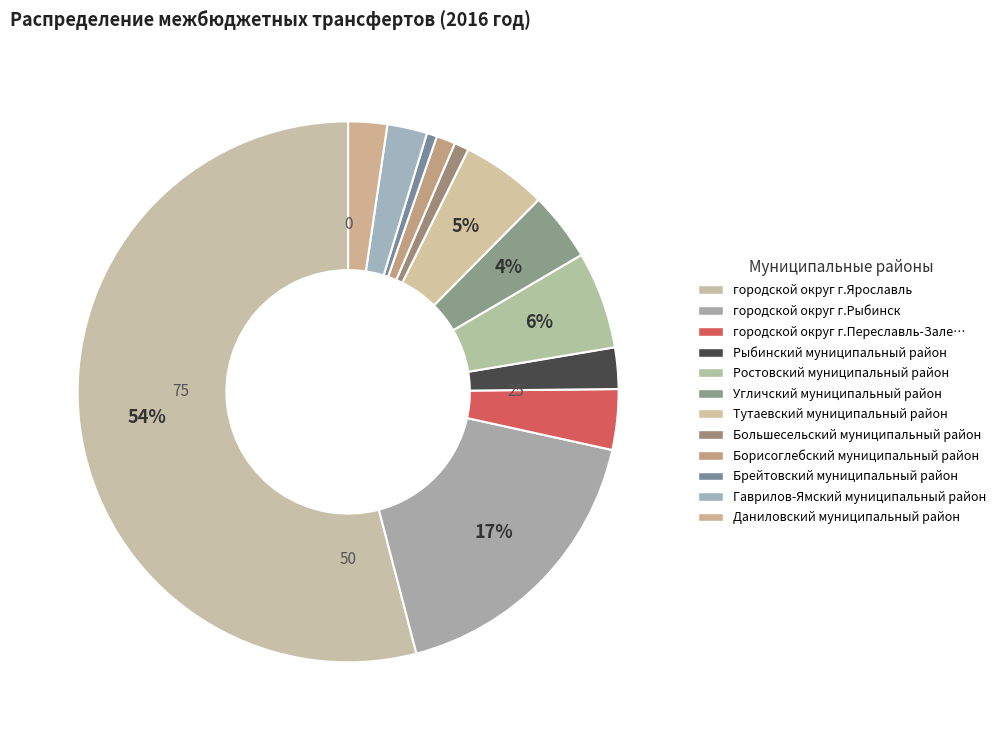

To the nearest percent, what is the difference between the largest and smallest slice percentages?

53%